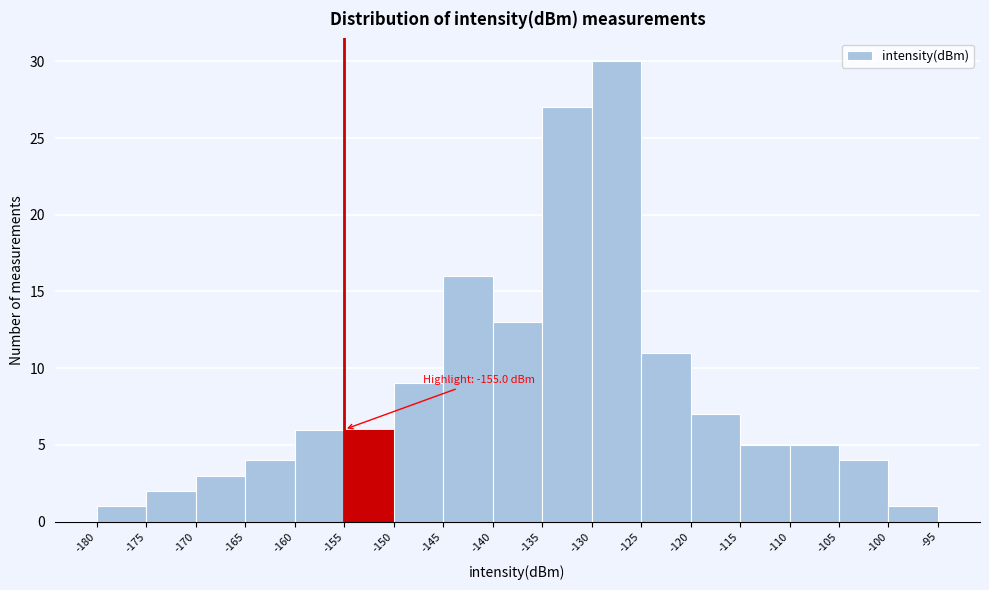

Which range on the x-axis has the tallest bar?

-130 to -125